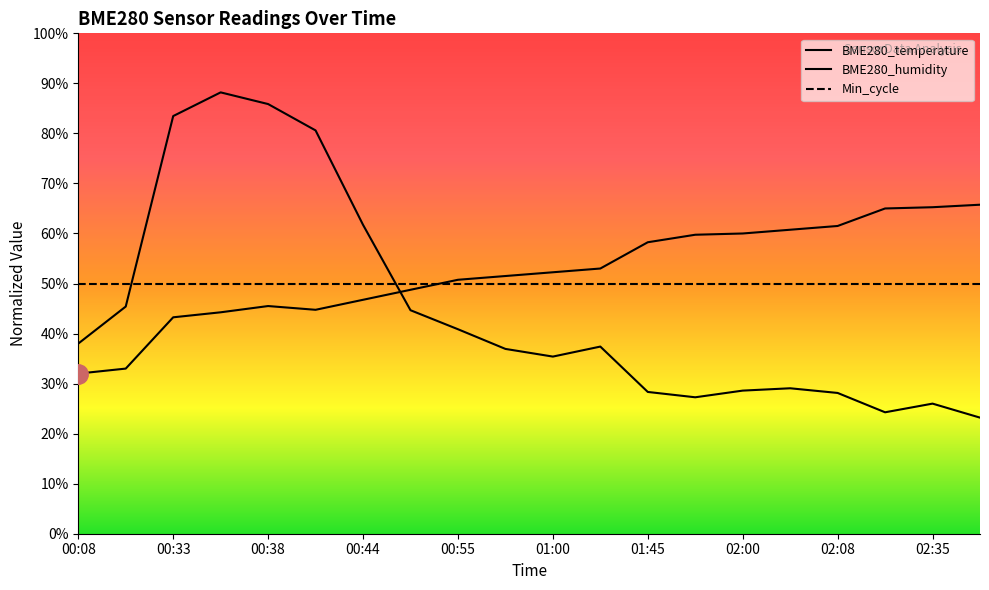

Which series has the largest total across all categories?

BME280_temperature